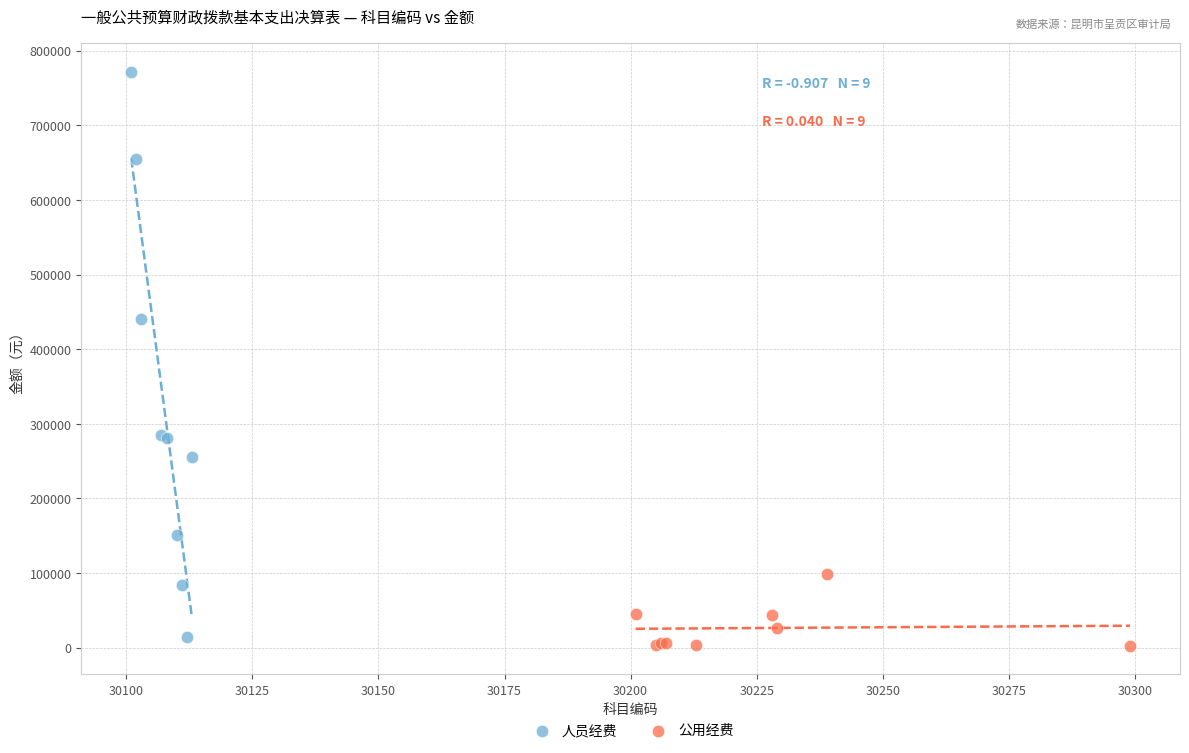

Which series has the widest spread of Y values?

人员经费